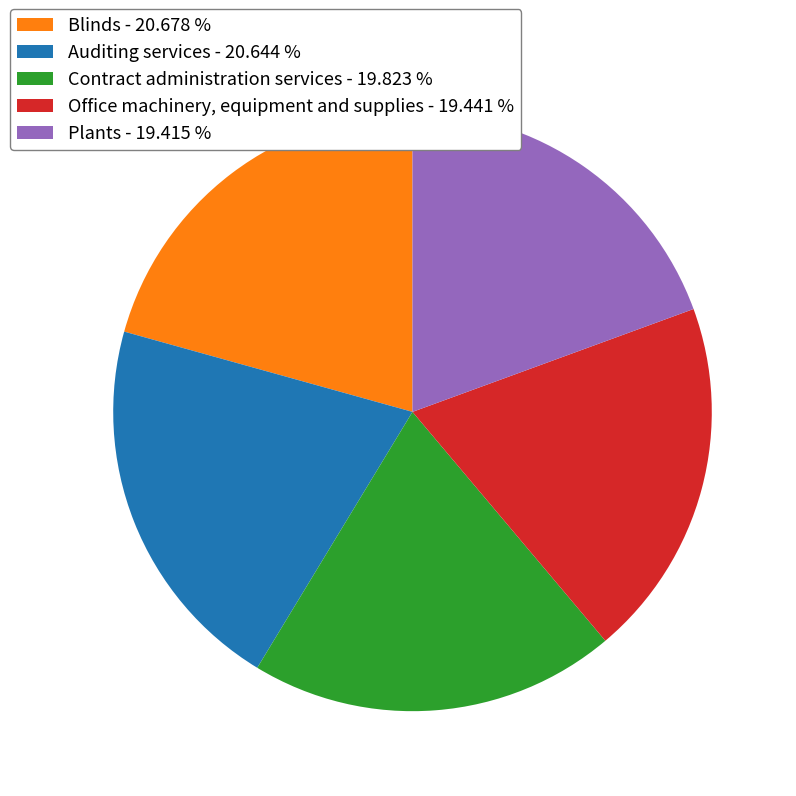

Is the sum of Plants - 19.415 % and Blinds - 20.678 % greater than half?

No